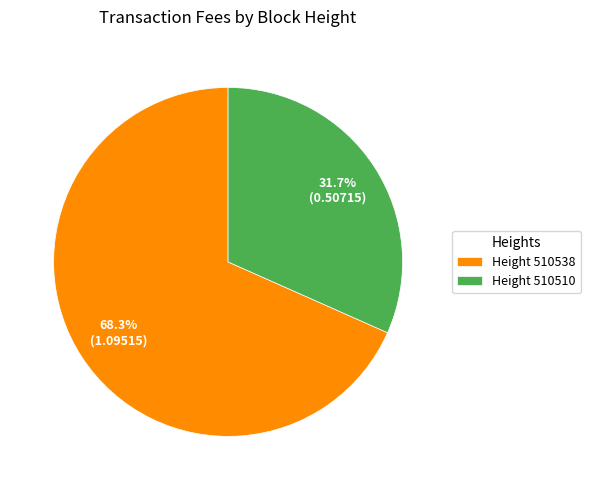

Approximately how many times larger is the value at Height 510510 compared to Height 510538?

0.5